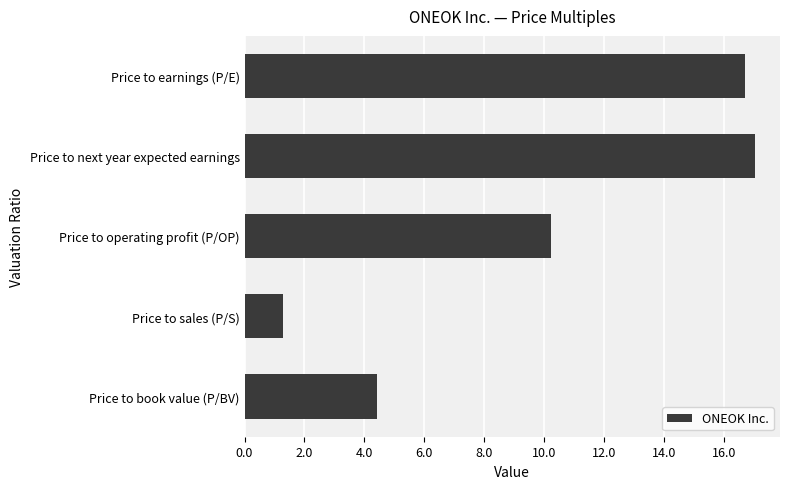

How many bars are there in total?

5